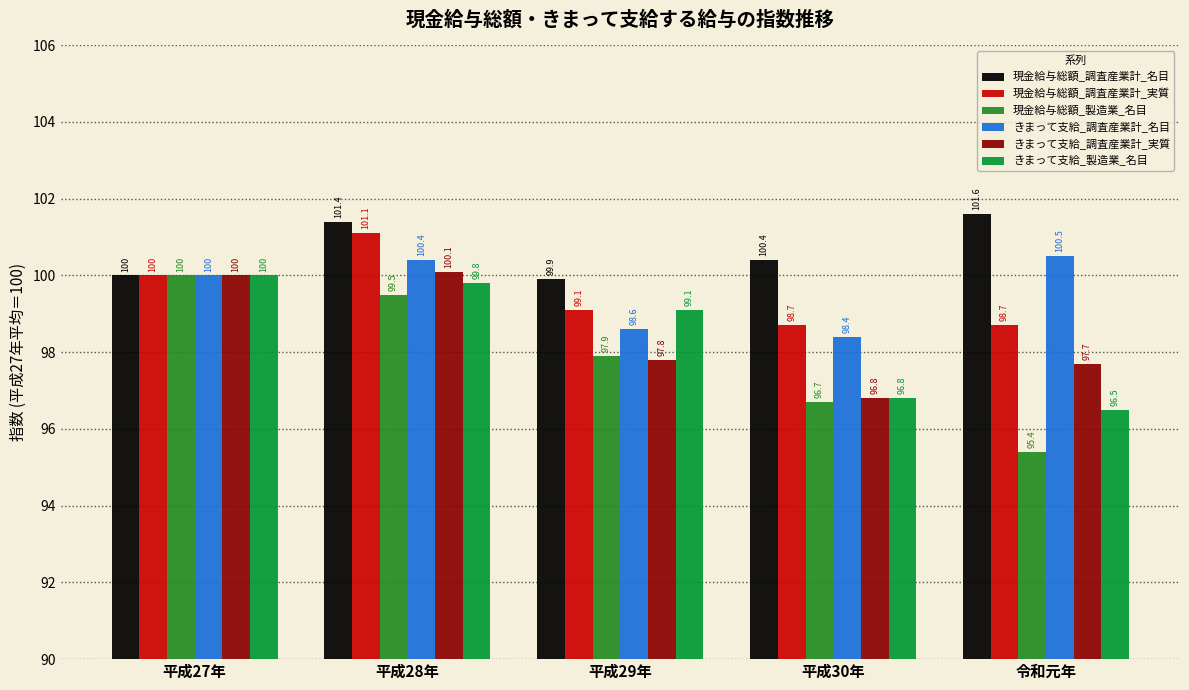

Reading left to right, transcribe all the data shown in this chart.

現金給与総額_調査産業計_名目: 平成27年=100.0	平成28年=101.4	平成29年=99.9	平成30年=100.4	令和元年=101.6
現金給与総額_調査産業計_実質: 平成27年=100.0	平成28年=101.1	平成29年=99.1	平成30年=98.7	令和元年=98.7
現金給与総額_製造業_名目: 平成27年=100.0	平成28年=99.5	平成29年=97.9	平成30年=96.7	令和元年=95.4
きまって支給_調査産業計_名目: 平成27年=100.0	平成28年=100.4	平成29年=98.6	平成30年=98.4	令和元年=100.5
きまって支給_調査産業計_実質: 平成27年=100.0	平成28年=100.1	平成29年=97.8	平成30年=96.8	令和元年=97.7
きまって支給_製造業_名目: 平成27年=100.0	平成28年=99.8	平成29年=99.1	平成30年=96.8	令和元年=96.5